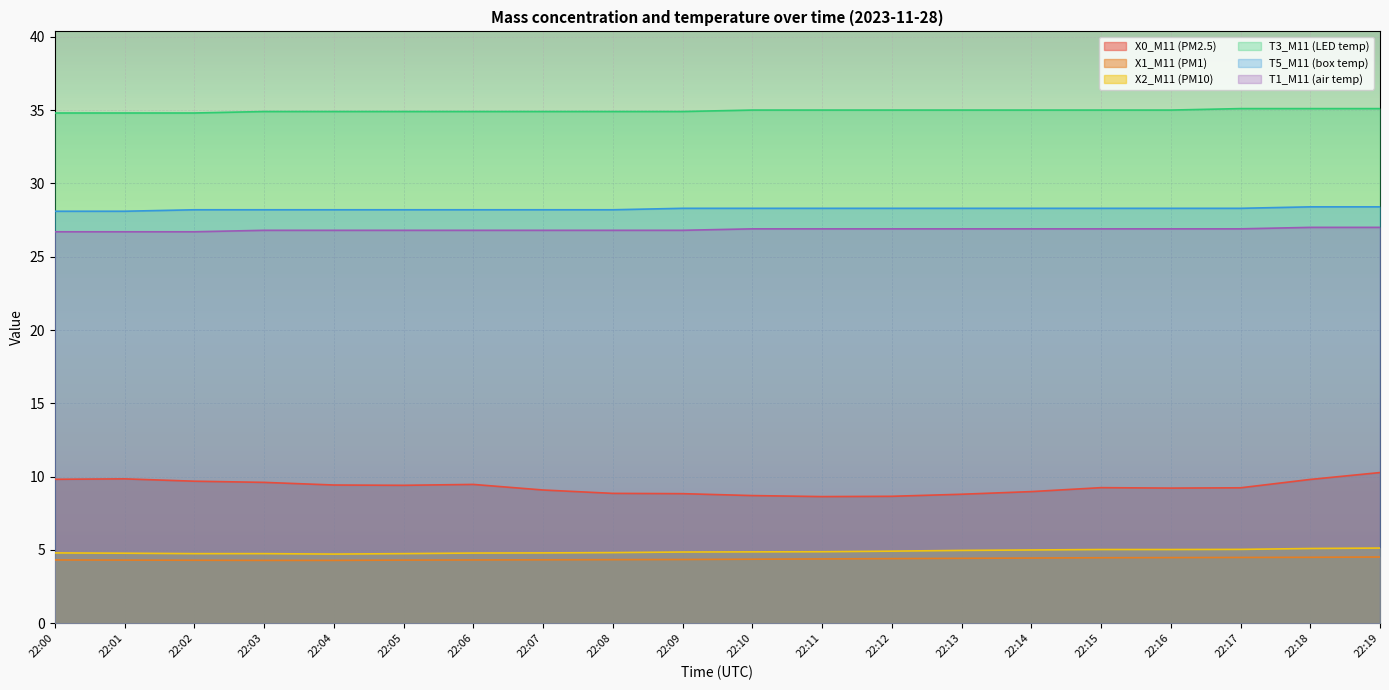

The value of X0_M11 (PM2.5) at 22:12 is 4.4. True or false?

False